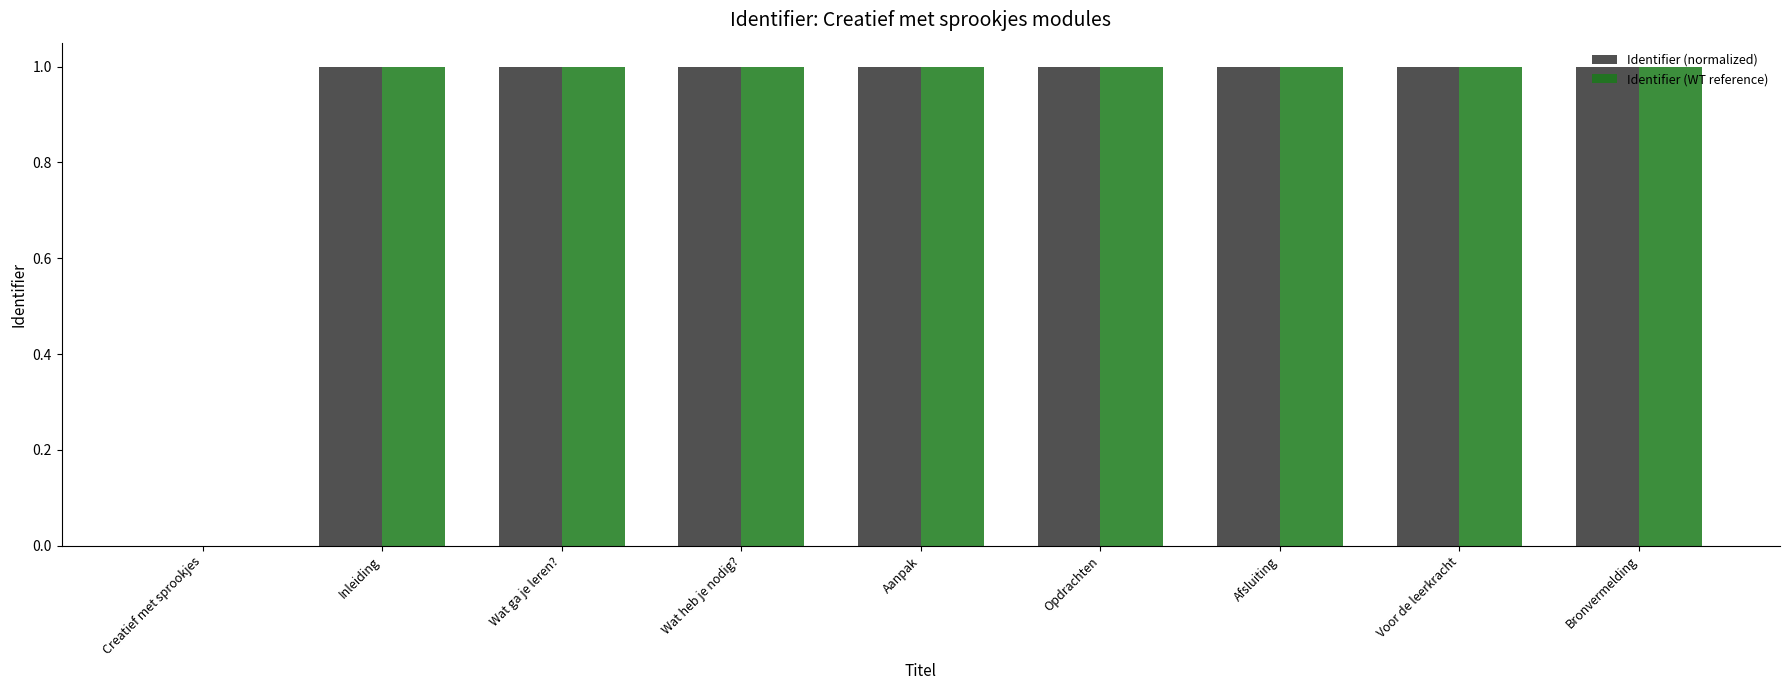

What is the total value across all series at Wat ga je leren??

2.0